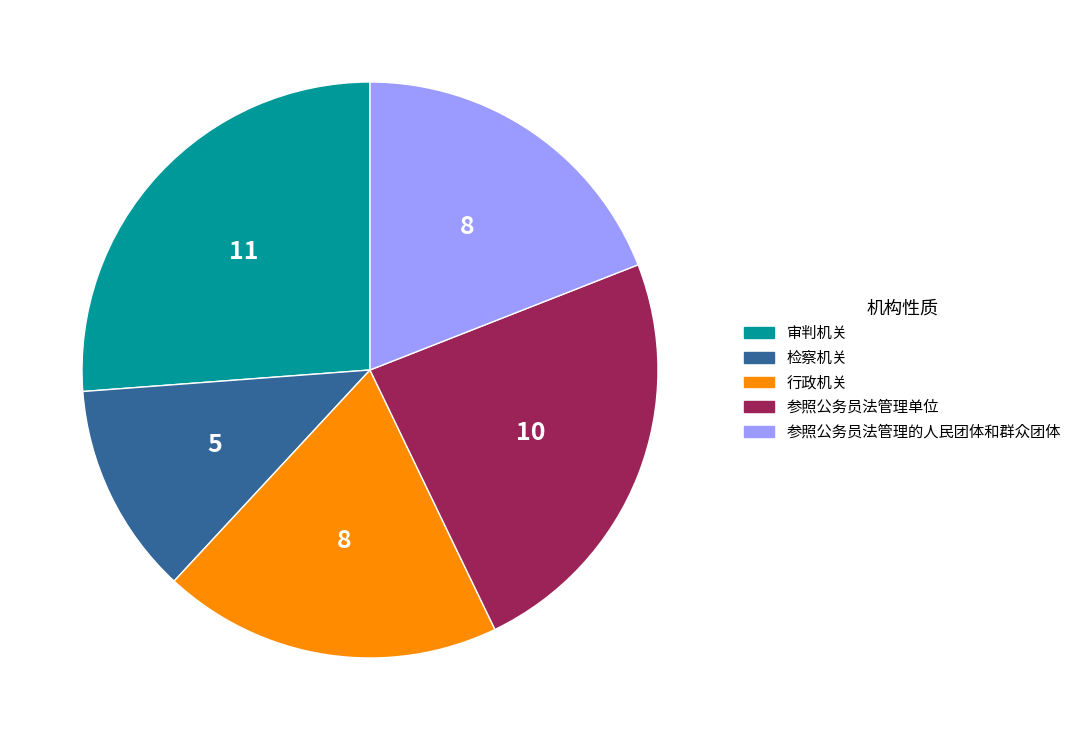

Which slice is the largest?

审判机关